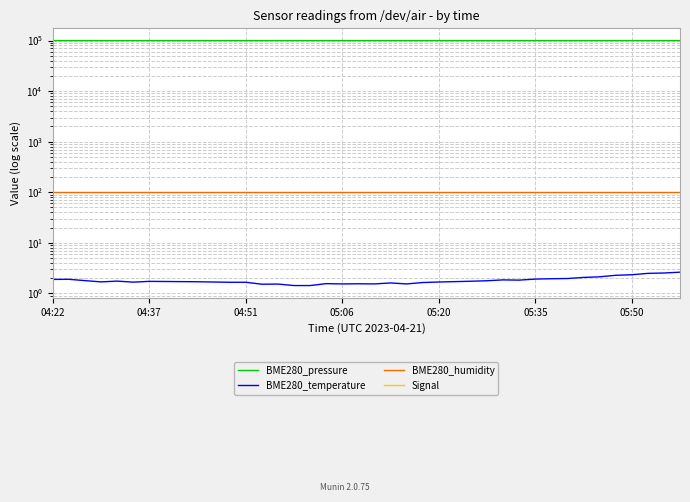

Which series has the largest total across all categories?

BME280_pressure